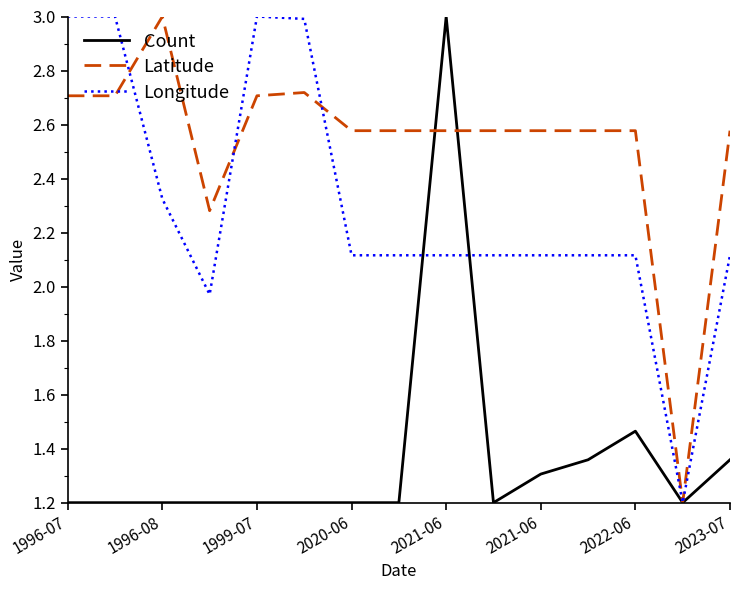

After their last crossing, which series has the higher values: Latitude or Longitude?

Latitude